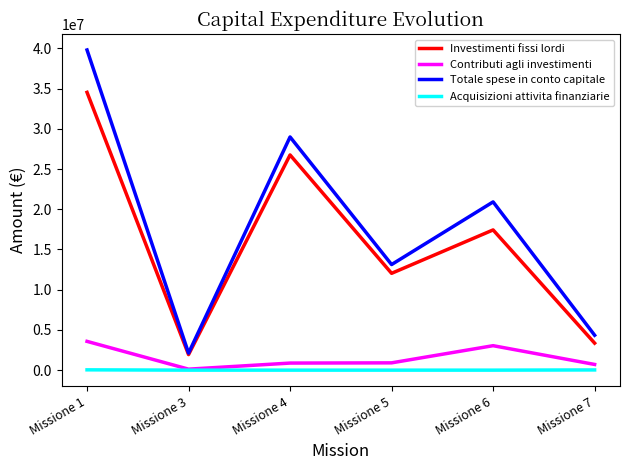

What is the spread (max minus min) of values at Missione 5?

13125681.9